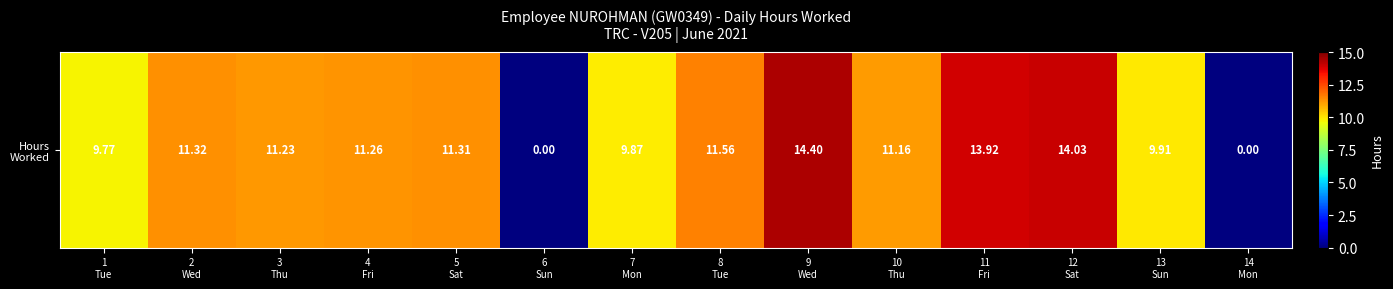

Rank the categories by value from highest to lowest.

9
Wed, 12
Sat, 11
Fri, 8
Tue, 2
Wed, 5
Sat, 4
Fri, 3
Thu, 10
Thu, 13
Sun, 7
Mon, 1
Tue, 6
Sun, 14
Mon